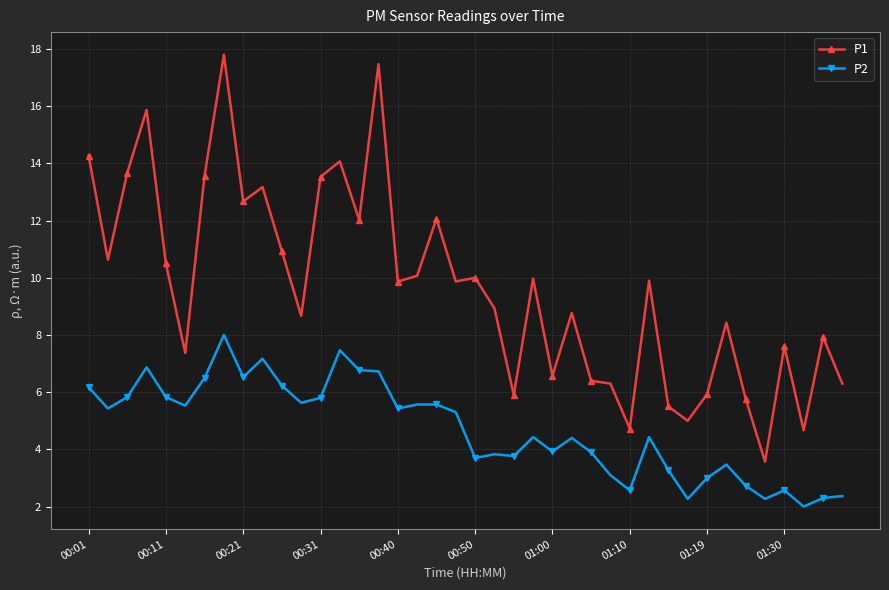

What is the minimum value shown in the chart?

2.0